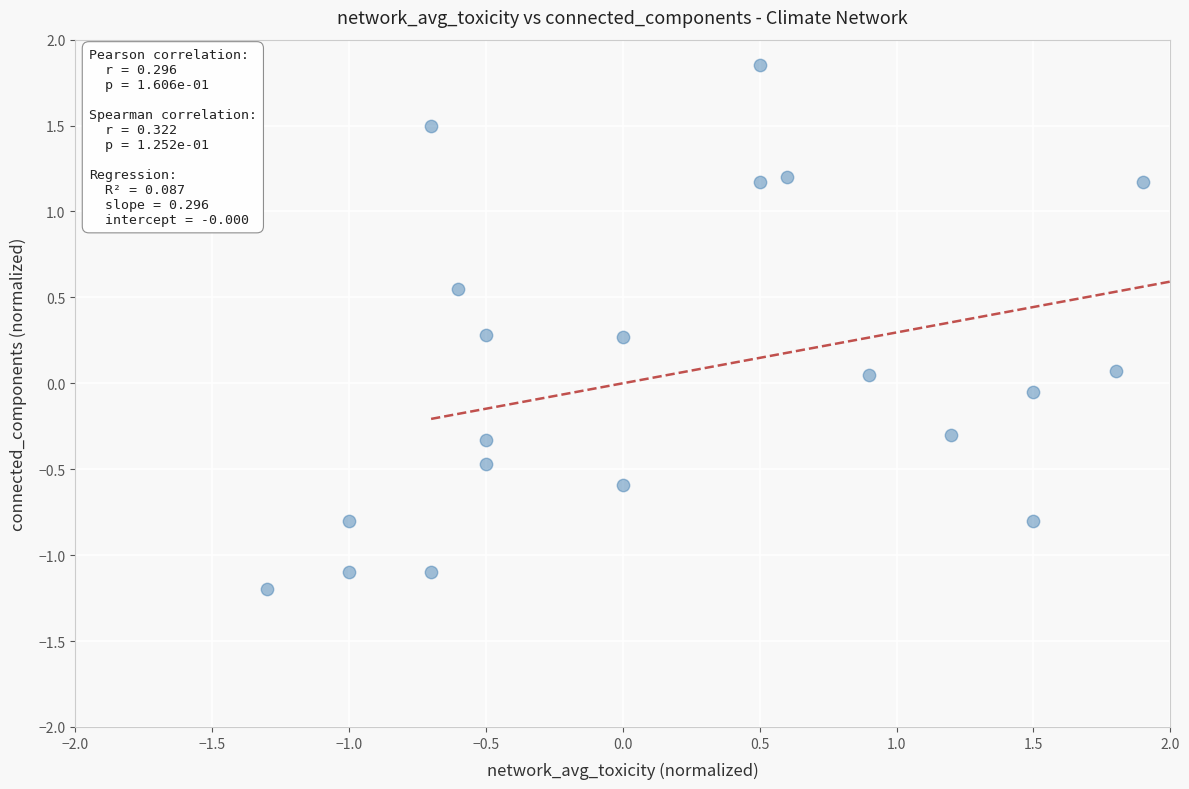

What is the range of X values (max minus min)?

3.2